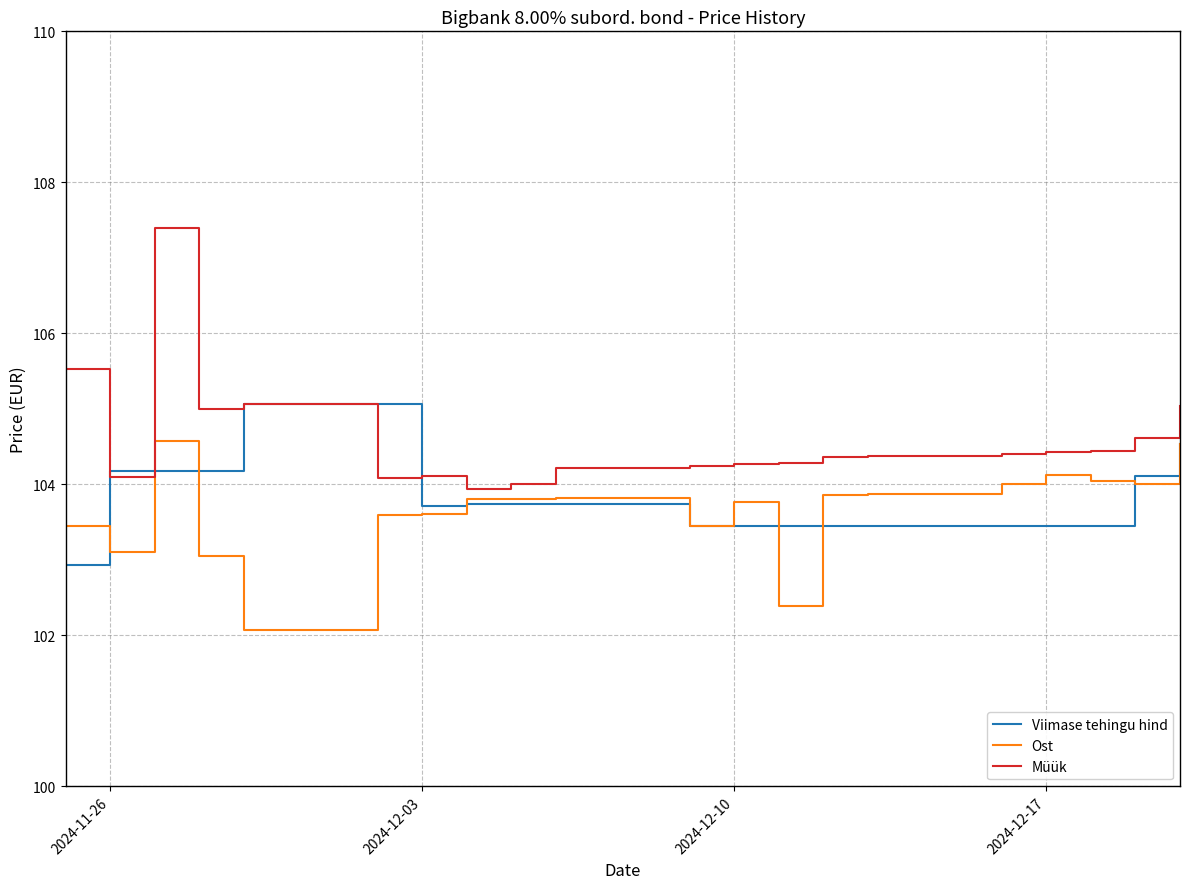

What is the average value of the Ost series?

103.6